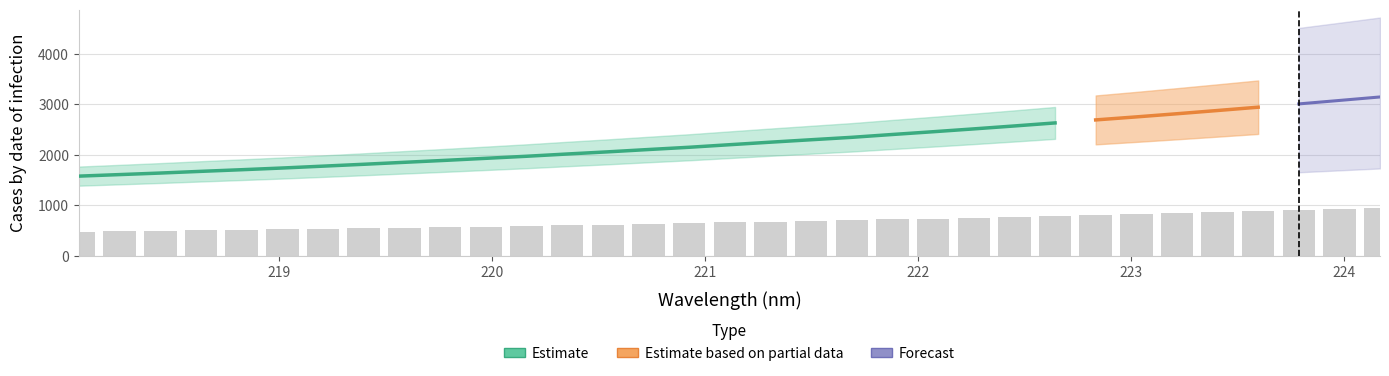

Which category has the highest value across all series?

224.1709